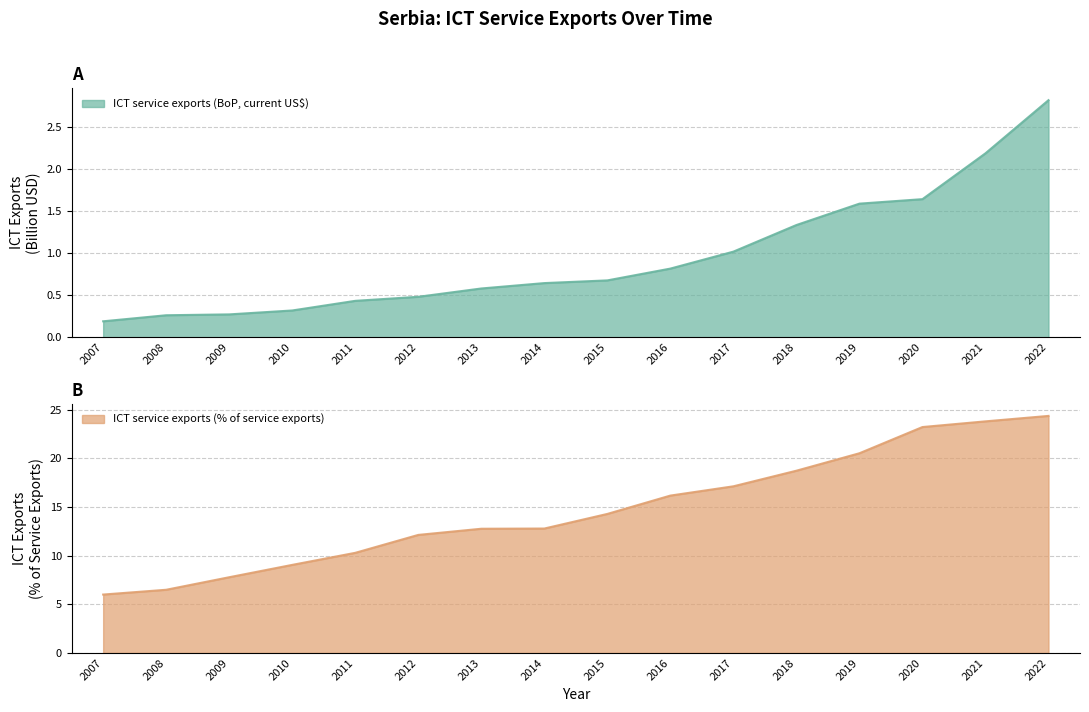

True or false: ICT service exports (BoP, current US$) and ICT service exports (% of service exports) cross at least once.

False